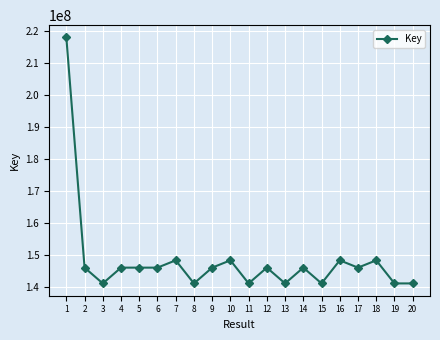

Count the number of categories in the chart.

20